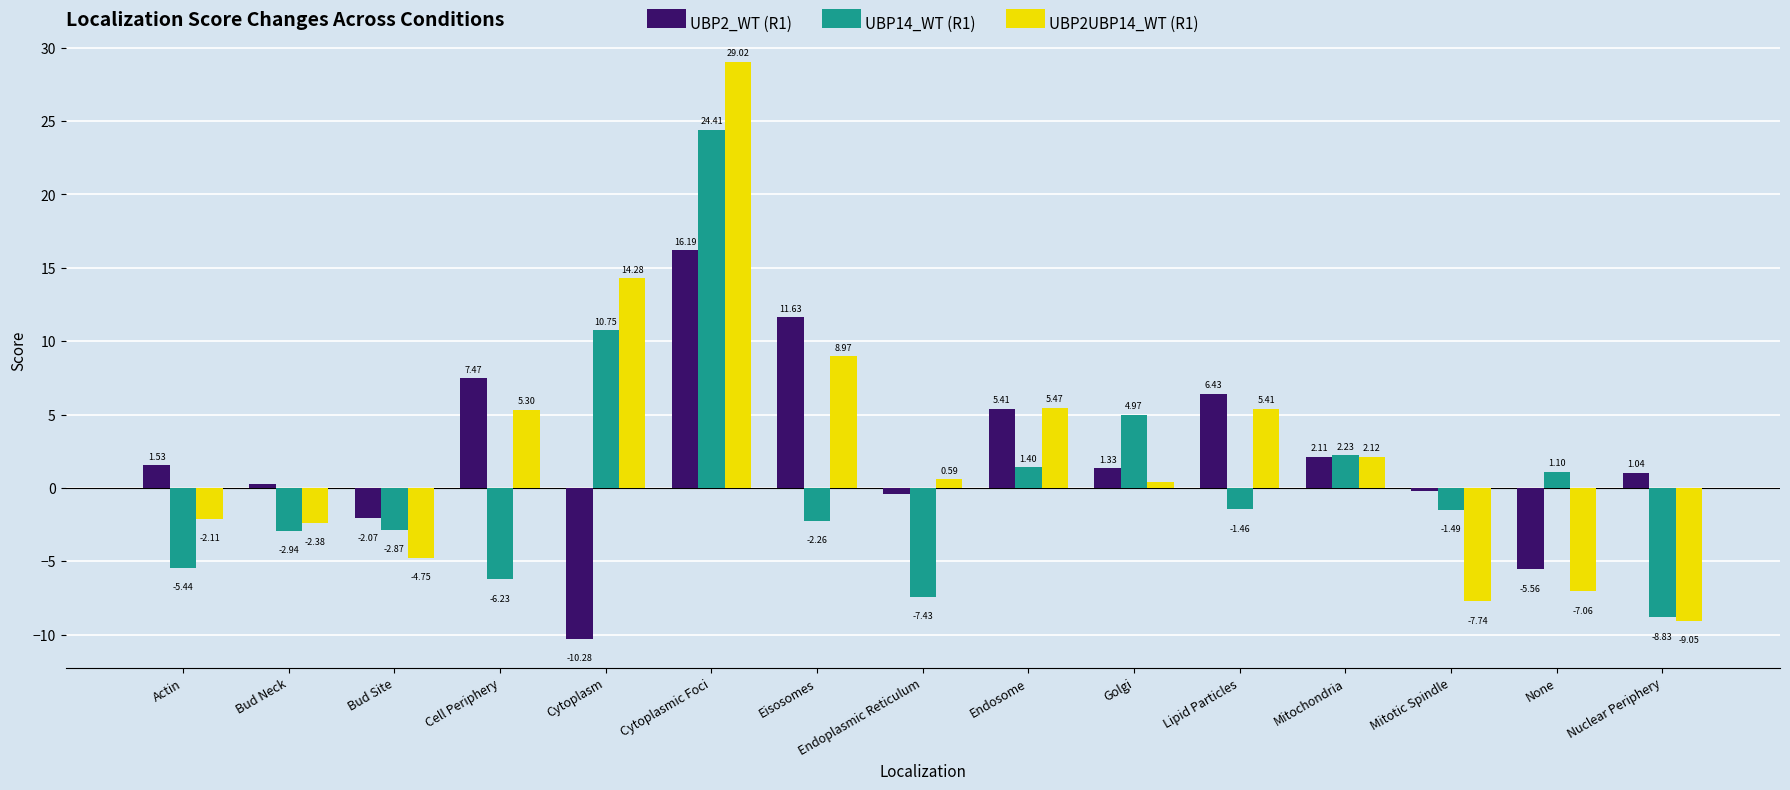

What is the average value of the UBP2UBP14_WT (R1) series?

2.6